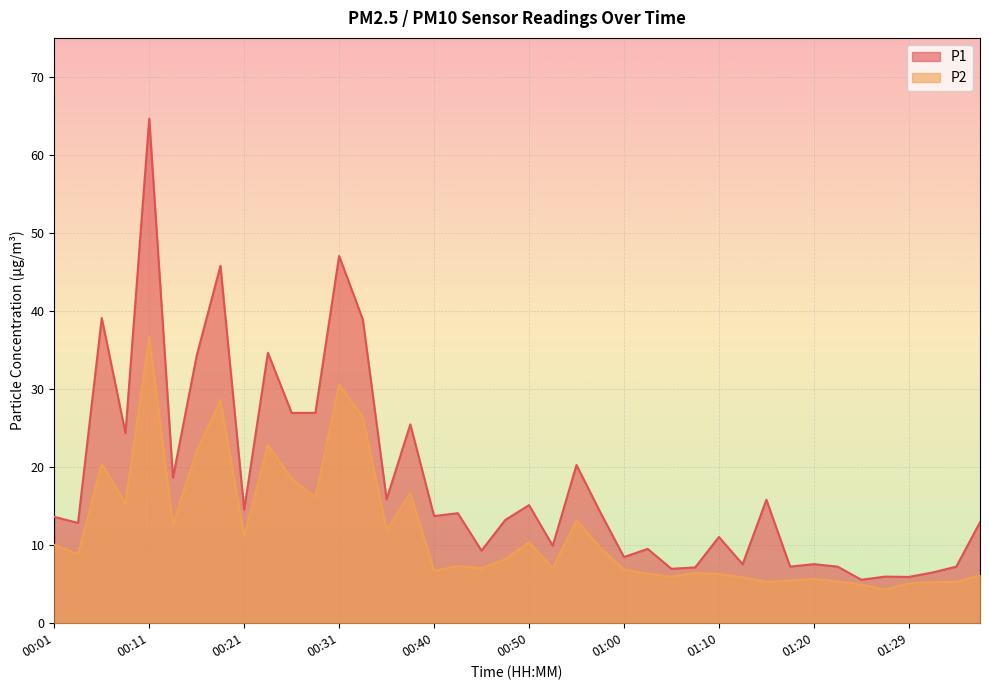

What are all the series names shown in the legend?

P1, P2